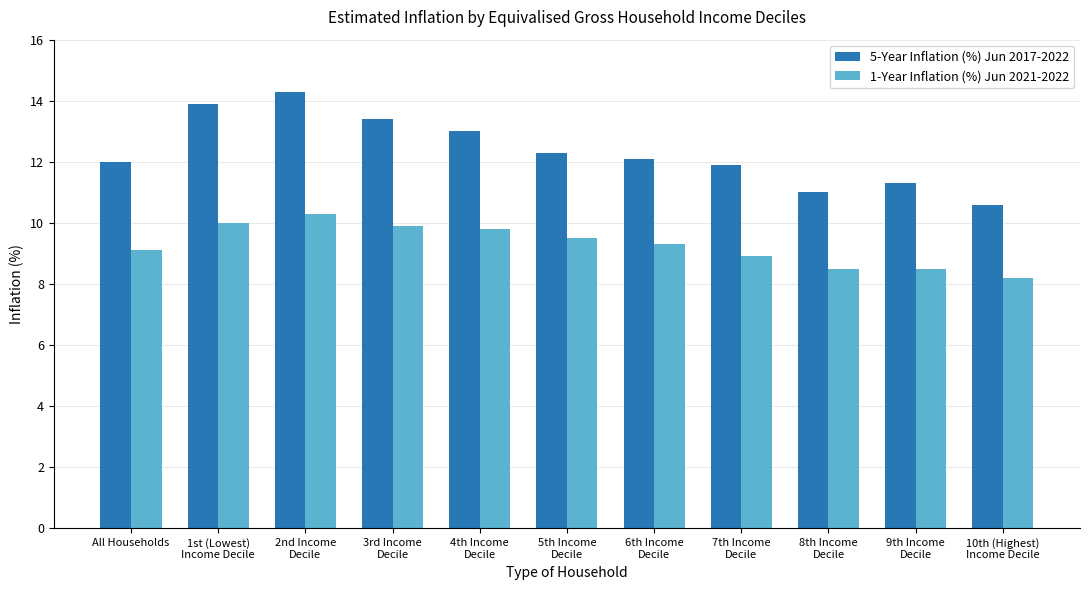

What is the label of the 8th bar from the left?

7th Income
Decile